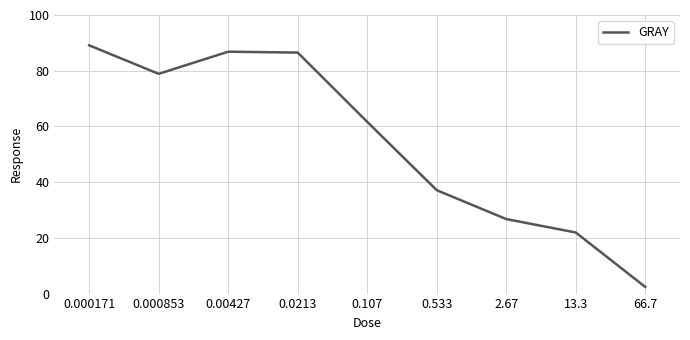

What is the smallest value displayed?

2.4